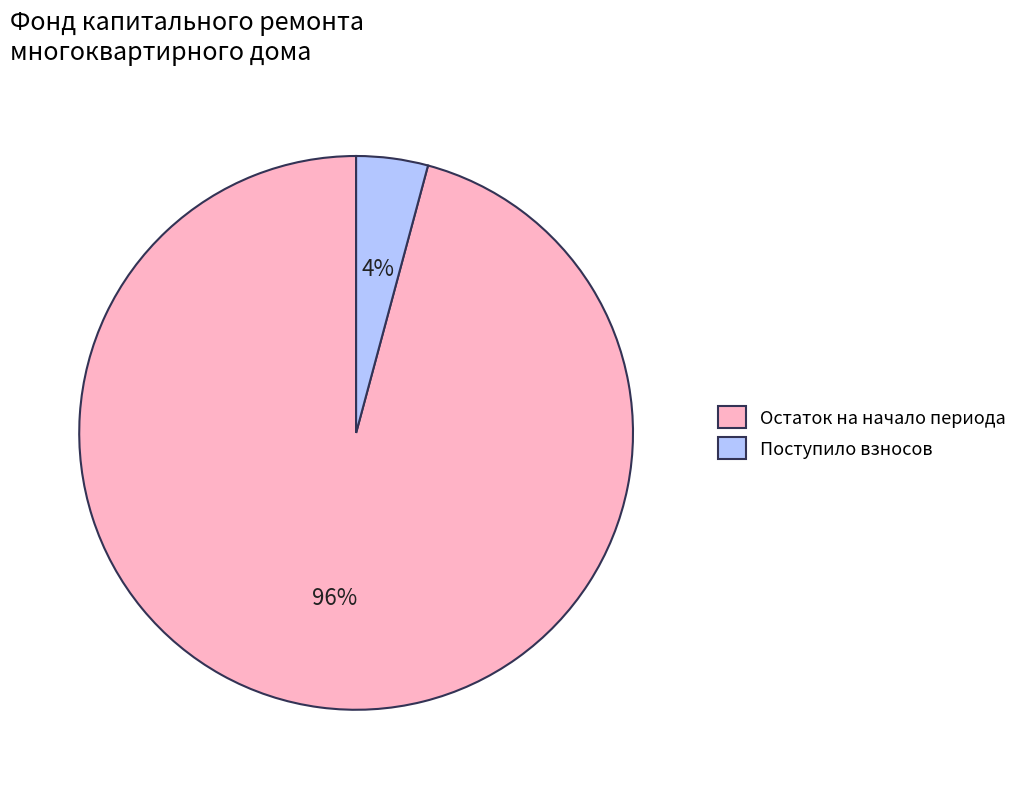

How many segments does this pie chart have?

2